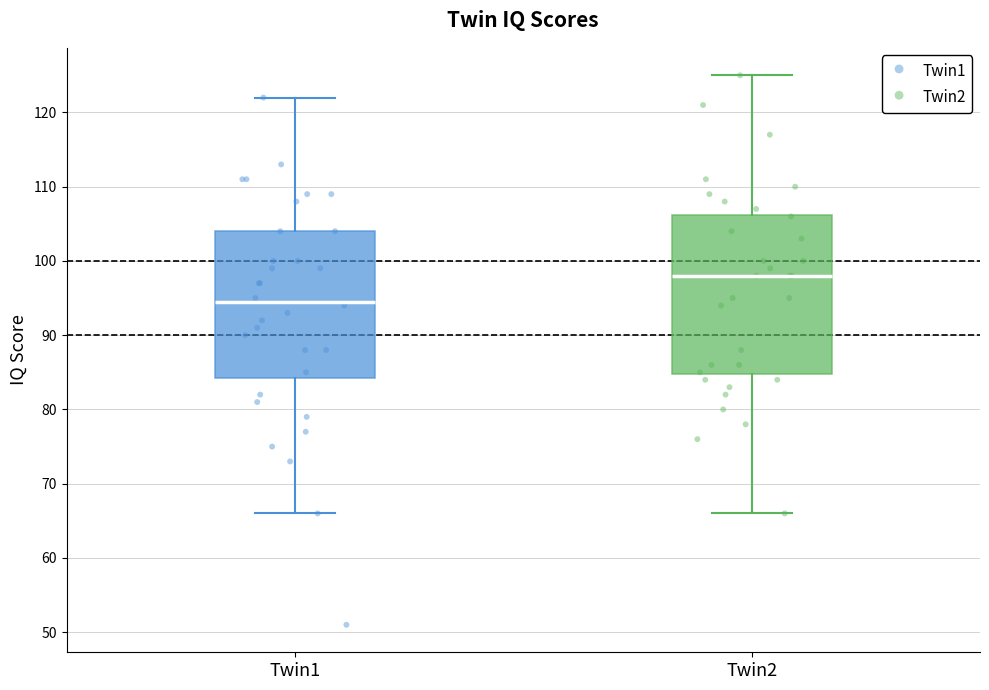

Which box is the tallest, from its lower edge to its upper edge?

Twin2